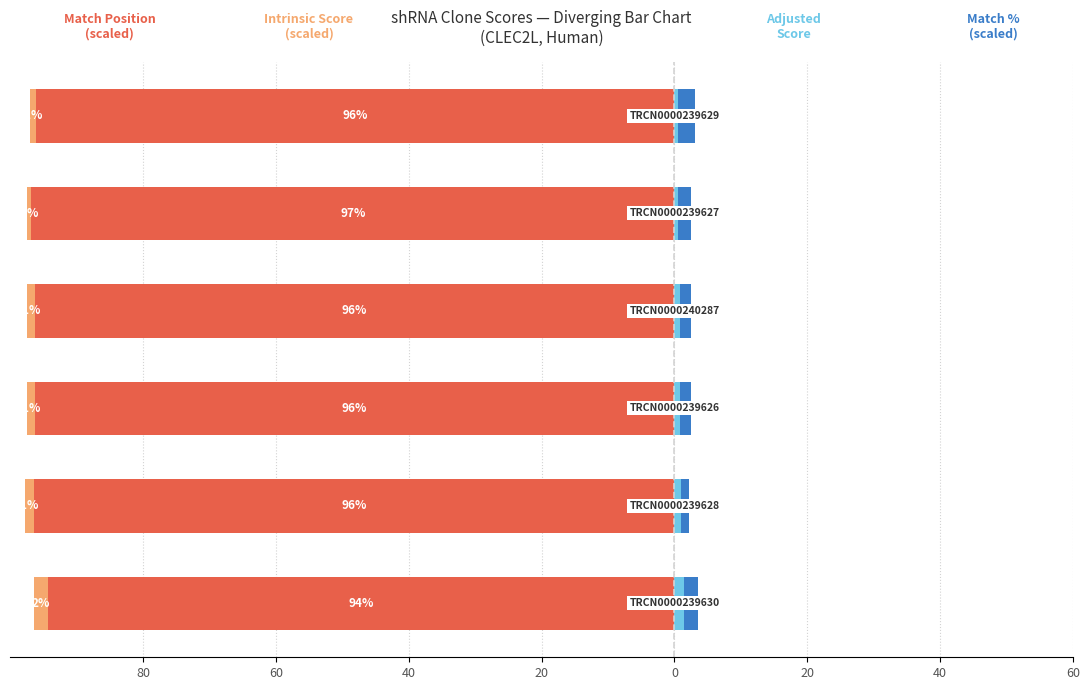

How many groups of bars are there?

6